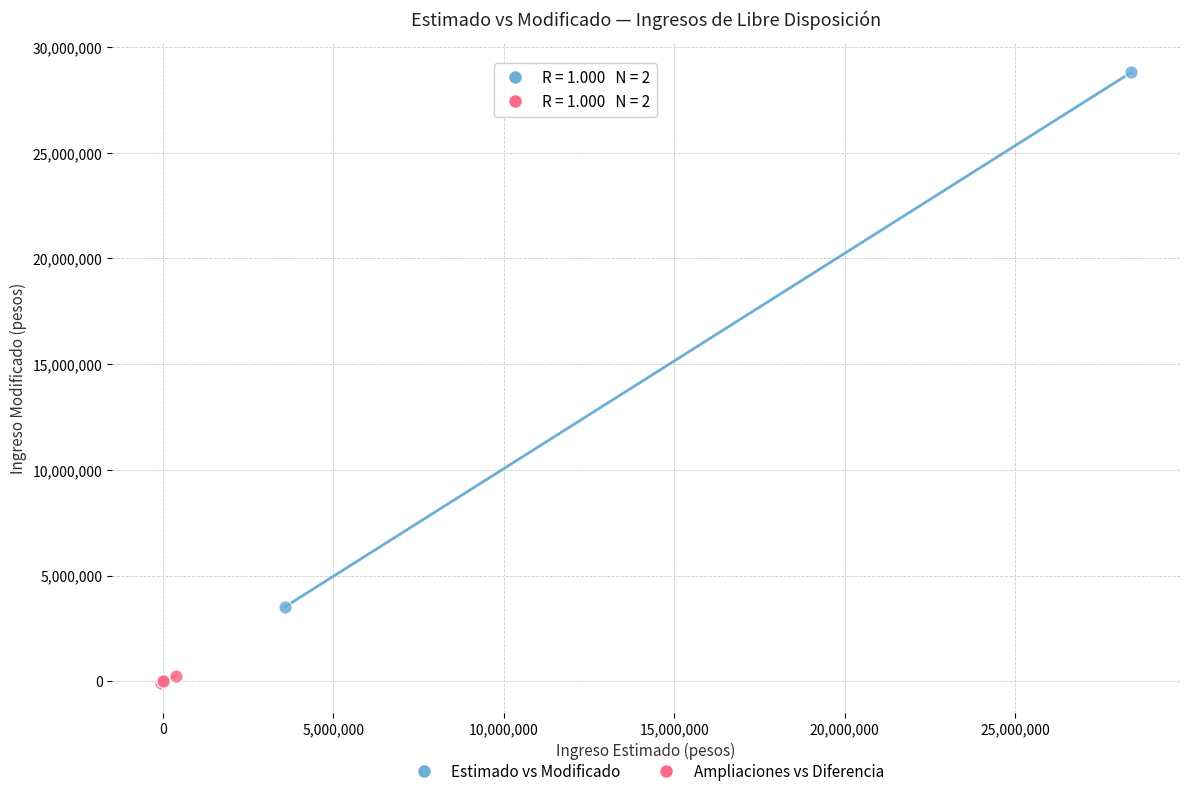

Which series contains the highest Y value?

Estimado vs Modificado